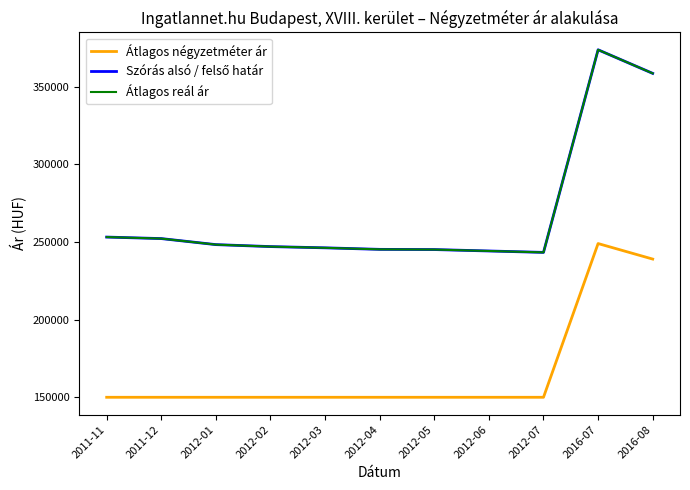

The Szórás alsó / felső határ series shows 90816 at 2012-07. True or false?

False